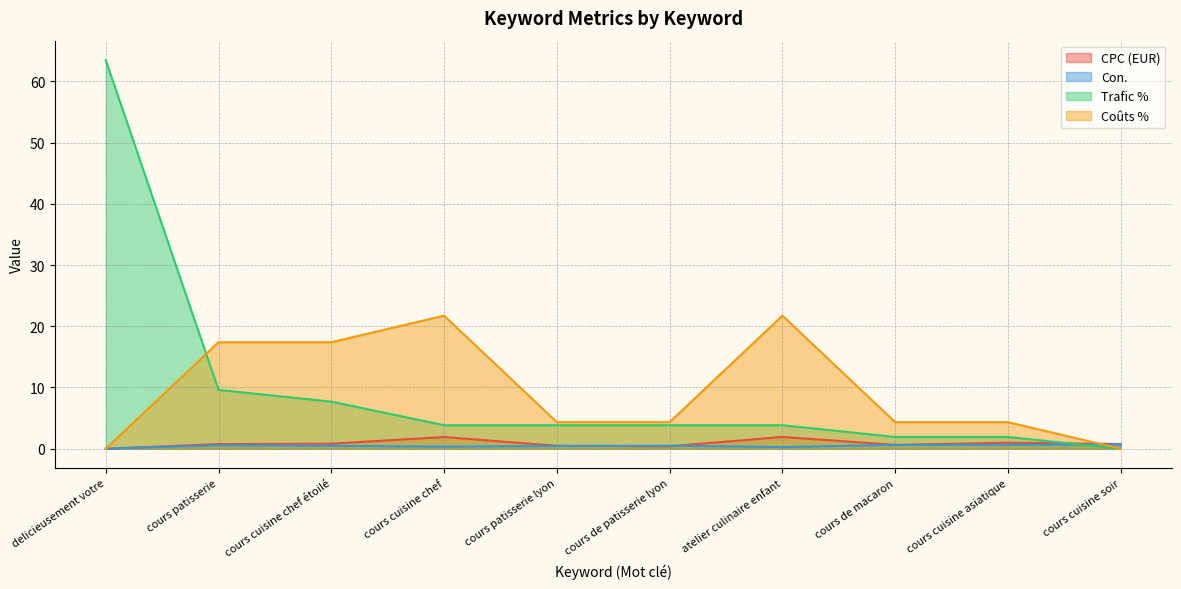

Rank the series at cours de patisserie lyon from highest to lowest value.

Coûts %, Trafic %, Con., CPC (EUR)